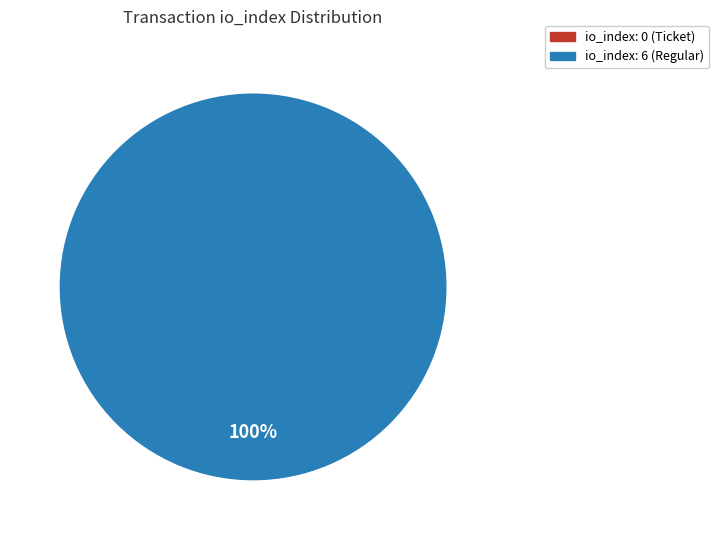

True or false: direction=-1 accounts for 0% of the total.

True